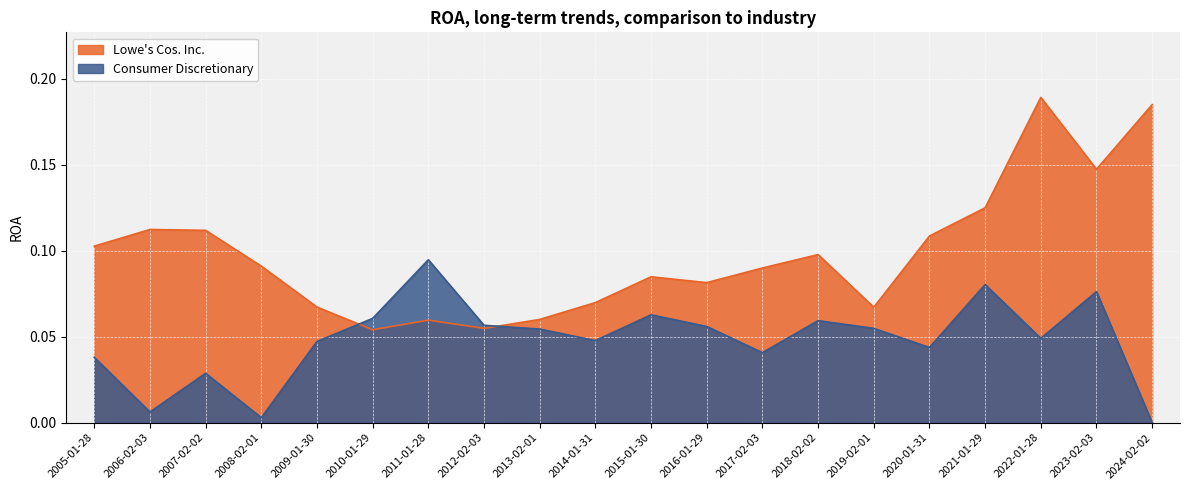

Reading left to right, transcribe all the data shown in this chart.

Lowe's Cos. Inc.: 2005-01-28=0.1	2006-02-03=0.1	2007-02-02=0.1	2008-02-01=0.1	2009-01-30=0.1	2010-01-29=0.1	2011-01-28=0.1	2012-02-03=0.1	2013-02-01=0.1	2014-01-31=0.1	2015-01-30=0.1	2016-01-29=0.1	2017-02-03=0.1	2018-02-02=0.1	2019-02-01=0.1	2020-01-31=0.1	2021-01-29=0.1	2022-01-28=0.2	2023-02-03=0.1	2024-02-02=0.2
Consumer Discretionary: 2005-01-28=0.0	2006-02-03=0.0	2007-02-02=0.0	2008-02-01=0.0	2009-01-30=0.0	2010-01-29=0.1	2011-01-28=0.1	2012-02-03=0.1	2013-02-01=0.1	2014-01-31=0.0	2015-01-30=0.1	2016-01-29=0.1	2017-02-03=0.0	2018-02-02=0.1	2019-02-01=0.1	2020-01-31=0.0	2021-01-29=0.1	2022-01-28=0.0	2023-02-03=0.1	2024-02-02=0.0